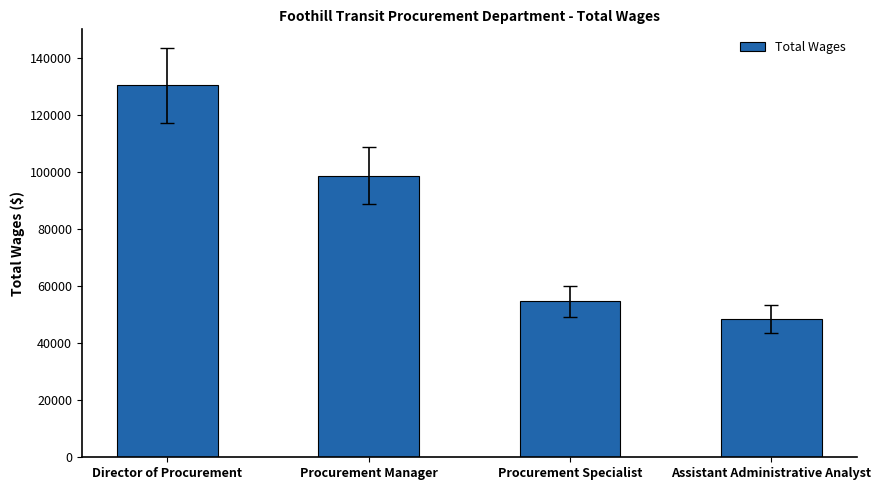

What is the value of the 3rd bar from the left?

54658